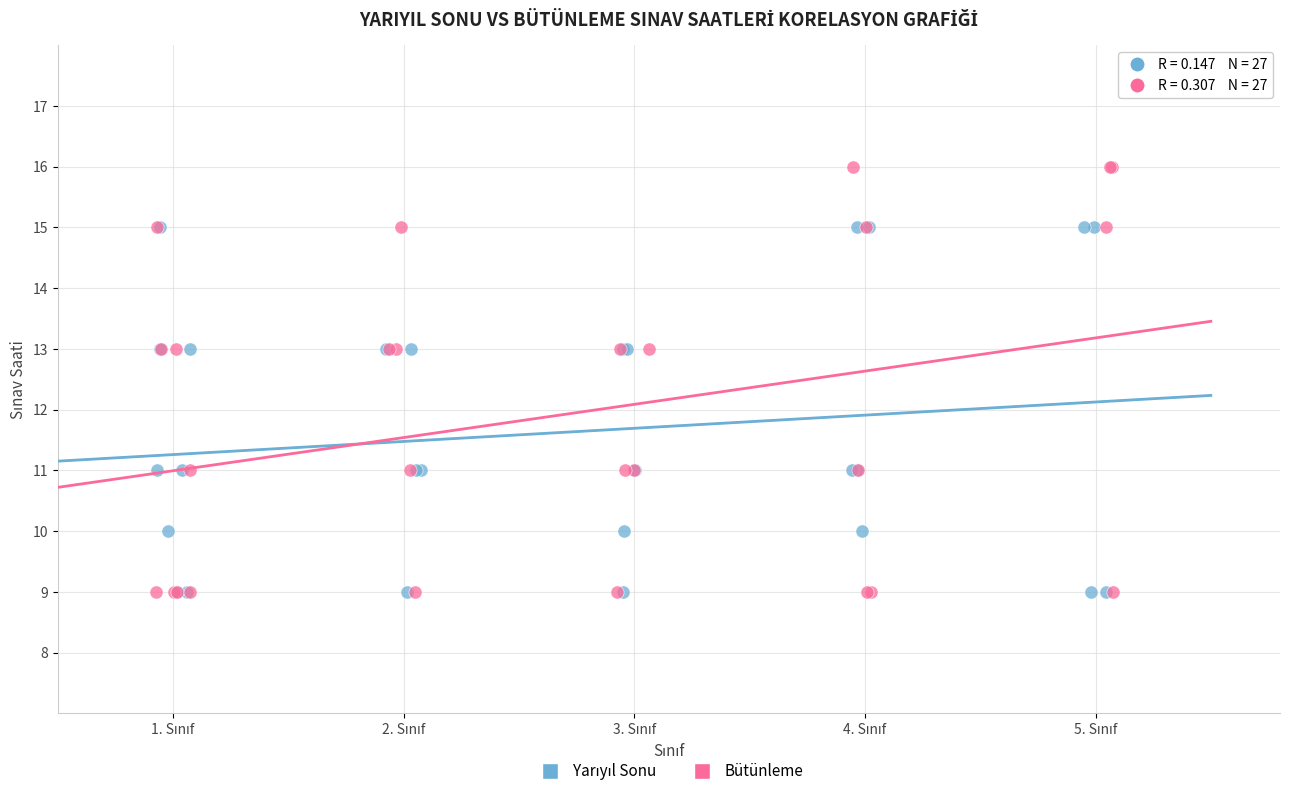

Which series contains the highest Y value?

Bütünleme